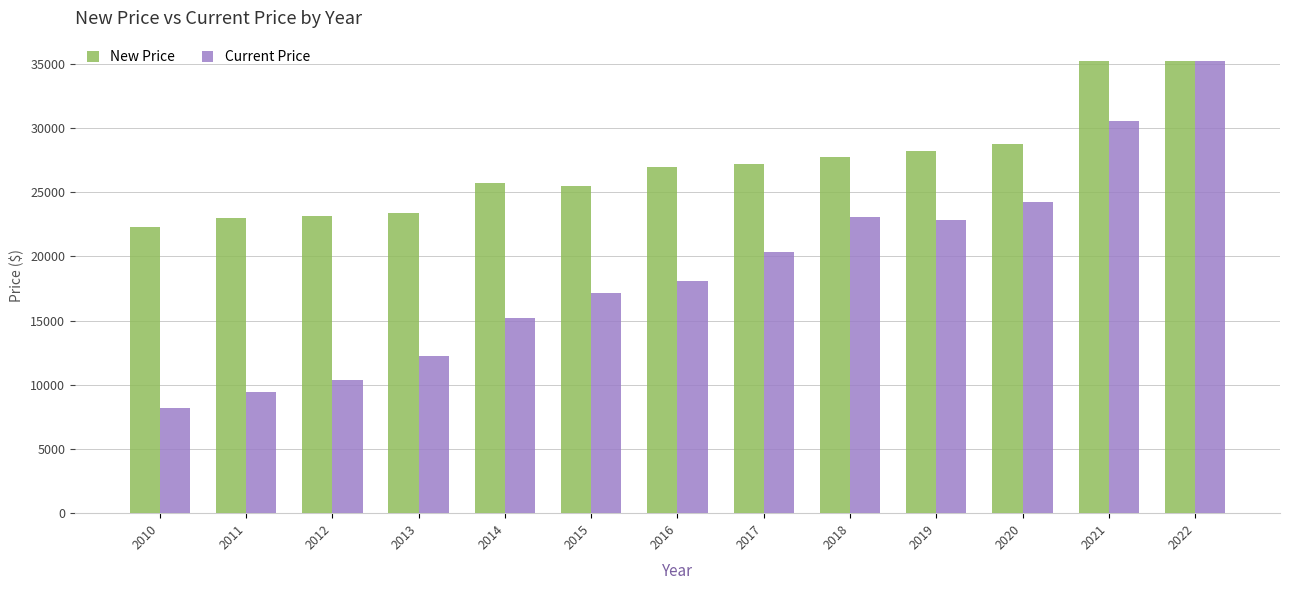

Which series has the largest range (max minus min)?

Current Price